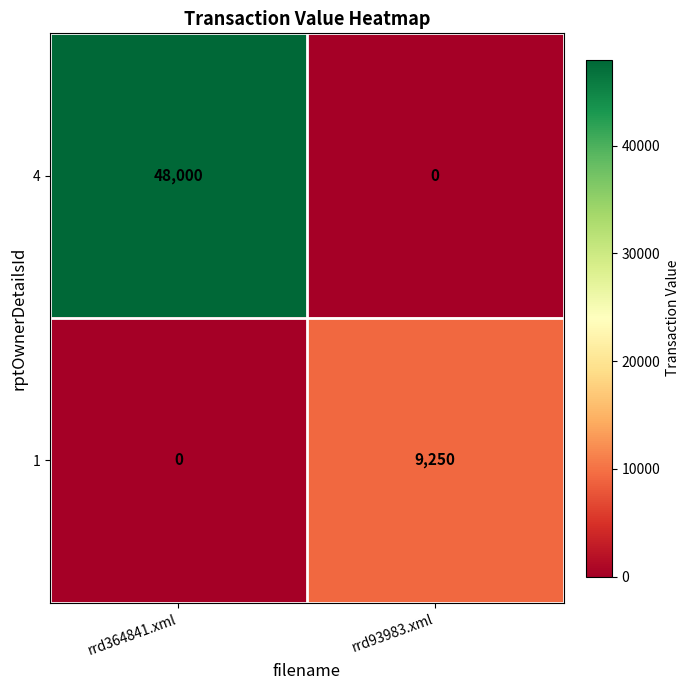

At which category is the sum across all series the highest?

rrd364841.xml